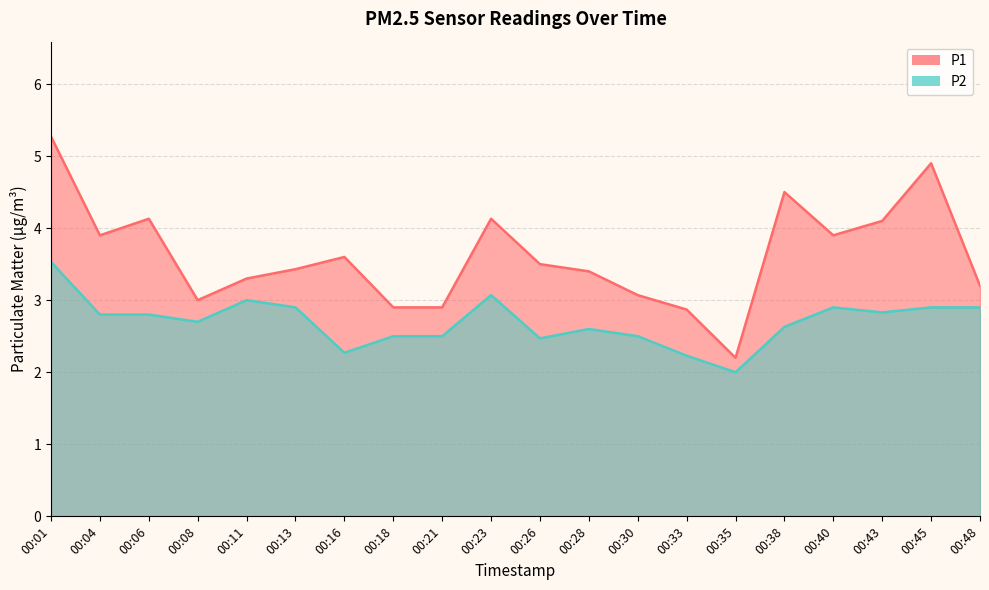

Read the P2 value at 00:11.

3.0